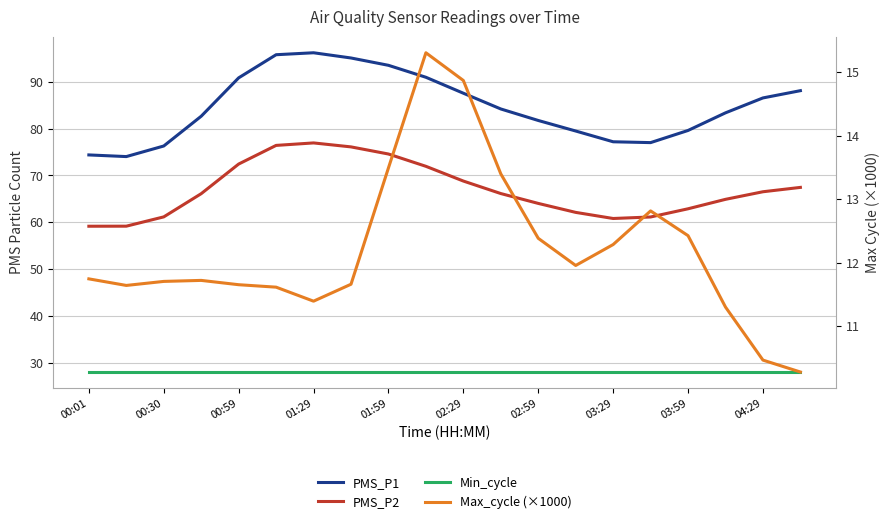

List the series in order of their peak value, lowest first.

Max_cycle (×1000), Min_cycle, PMS_P2, PMS_P1